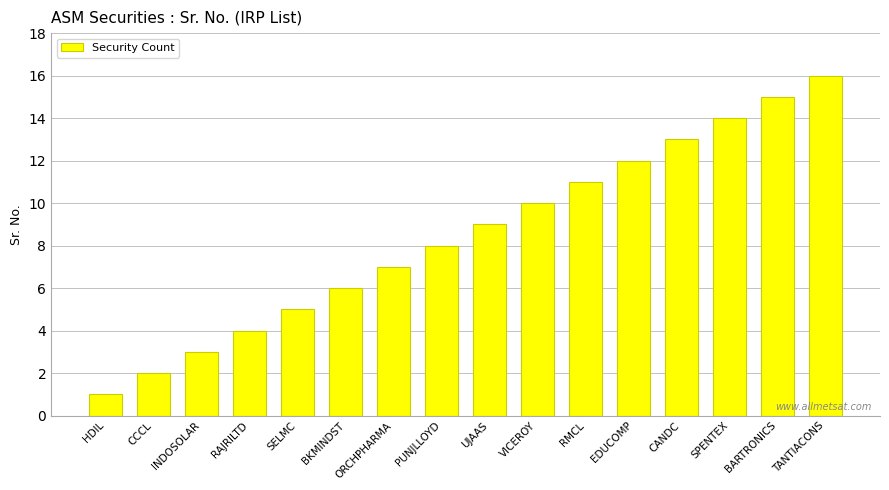

Reading right to left, list all the values displayed in this chart.

TANTIACONS=16	BARTRONICS=15	SPENTEX=14	CANDC=13	EDUCOMP=12	RMCL=11	VICEROY=10	UJAAS=9	PUNJLLOYD=8	ORCHPHARMA=7	BKMINDST=6	SELMC=5	RAJRILTD=4	INDOSOLAR=3	CCCL=2	HDIL=1